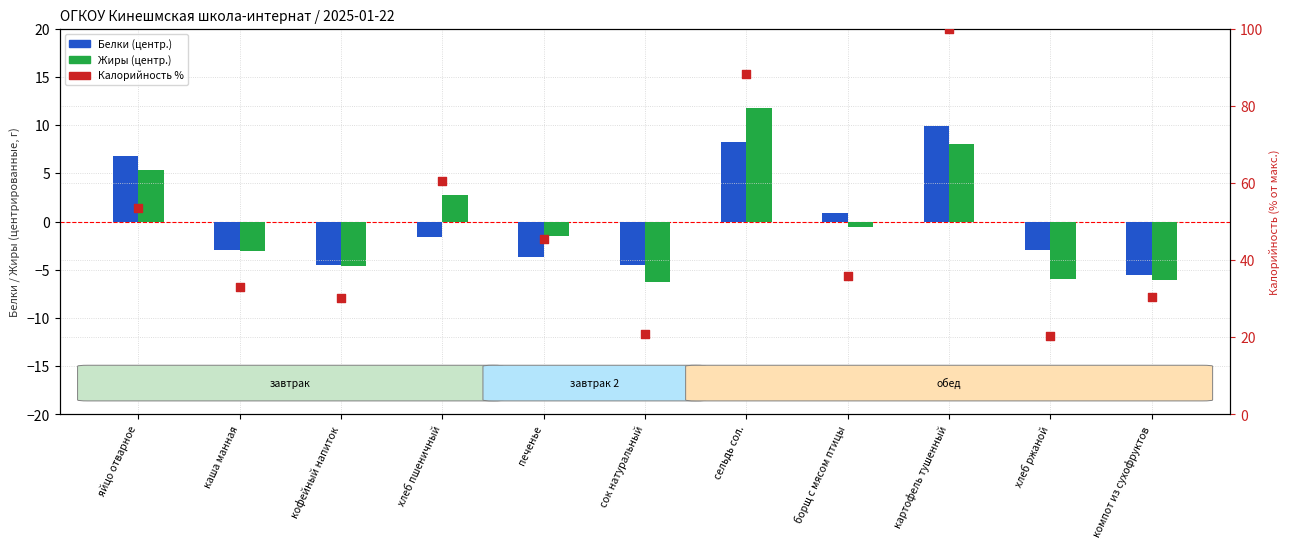

Which series reaches the maximum Y coordinate?

Калорийность %